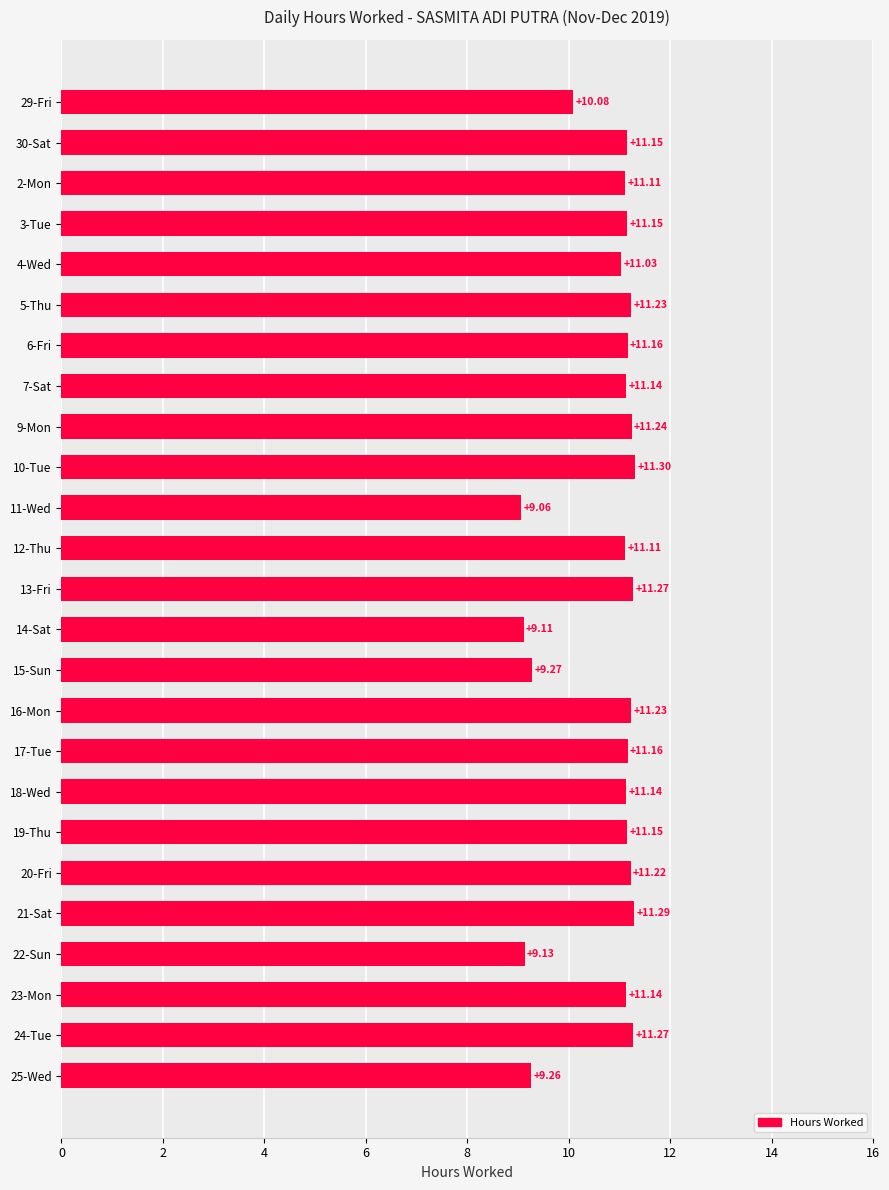

What is the sum of all values?

268.4